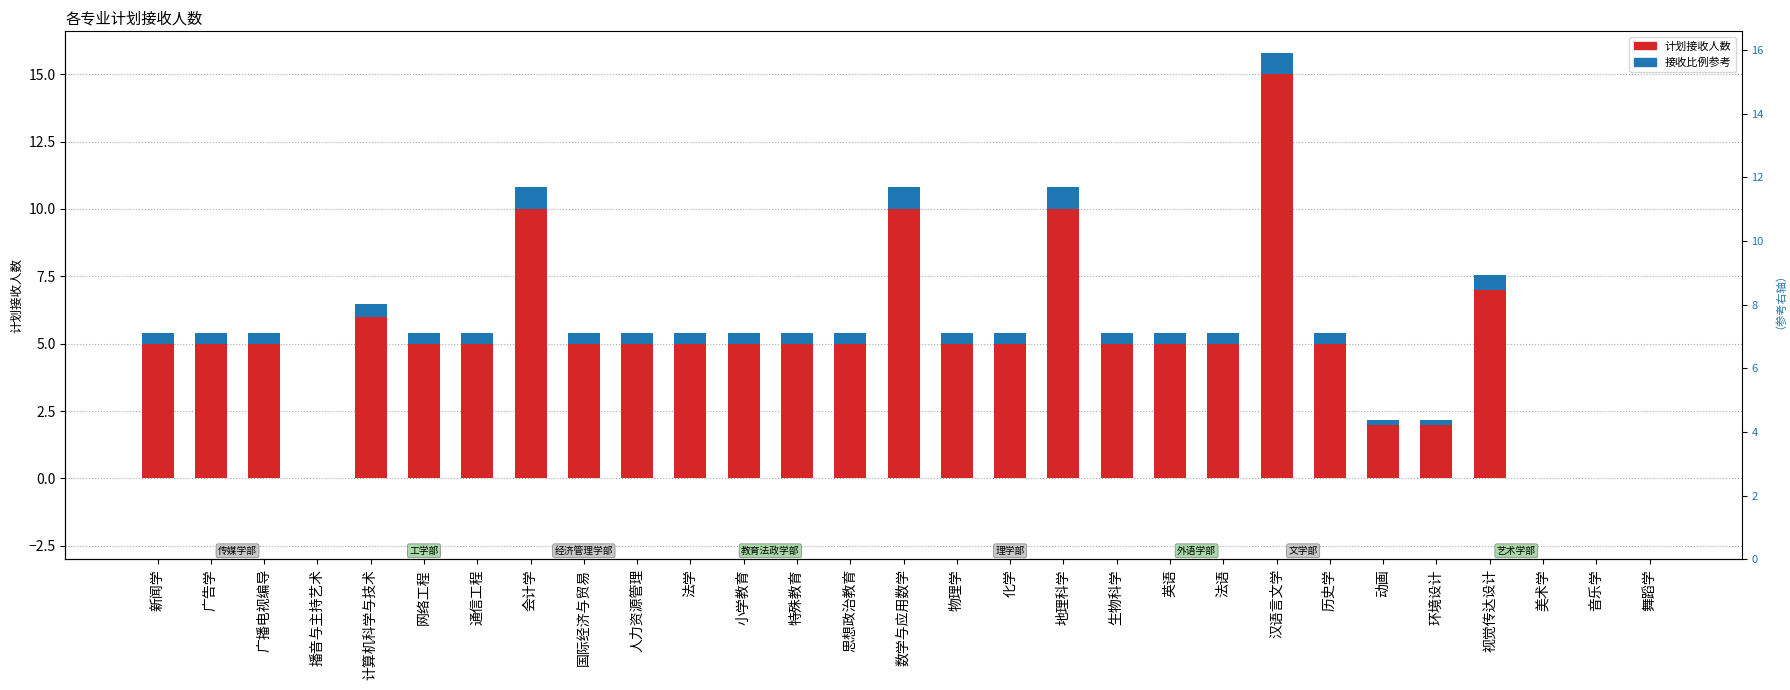

What is the sum of all 接收比例参考 values?

11.4